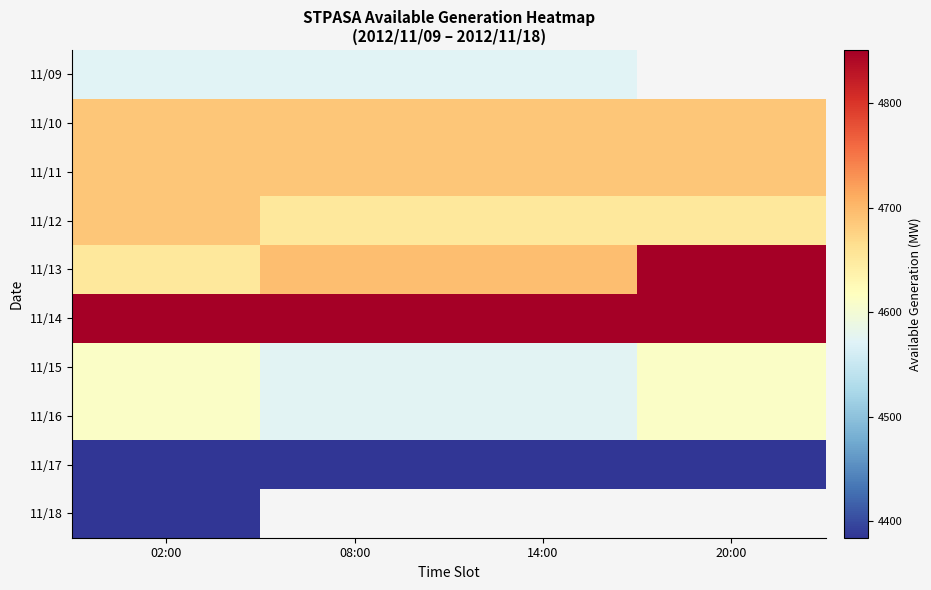

At how many categories does at least one series exceed 4724?

4